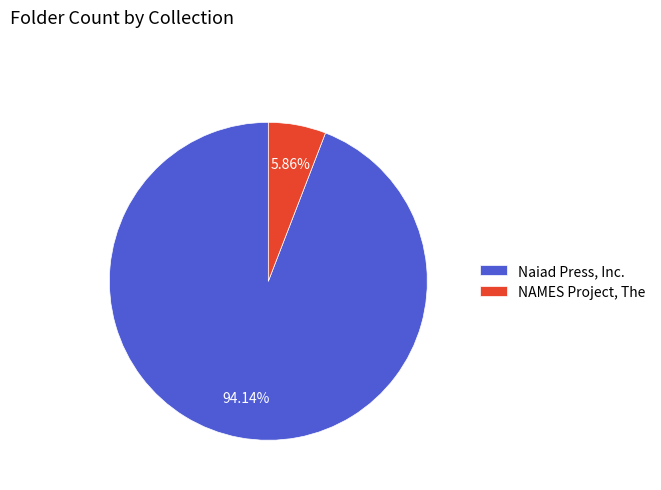

Which slice is the largest?

Naiad Press, Inc.